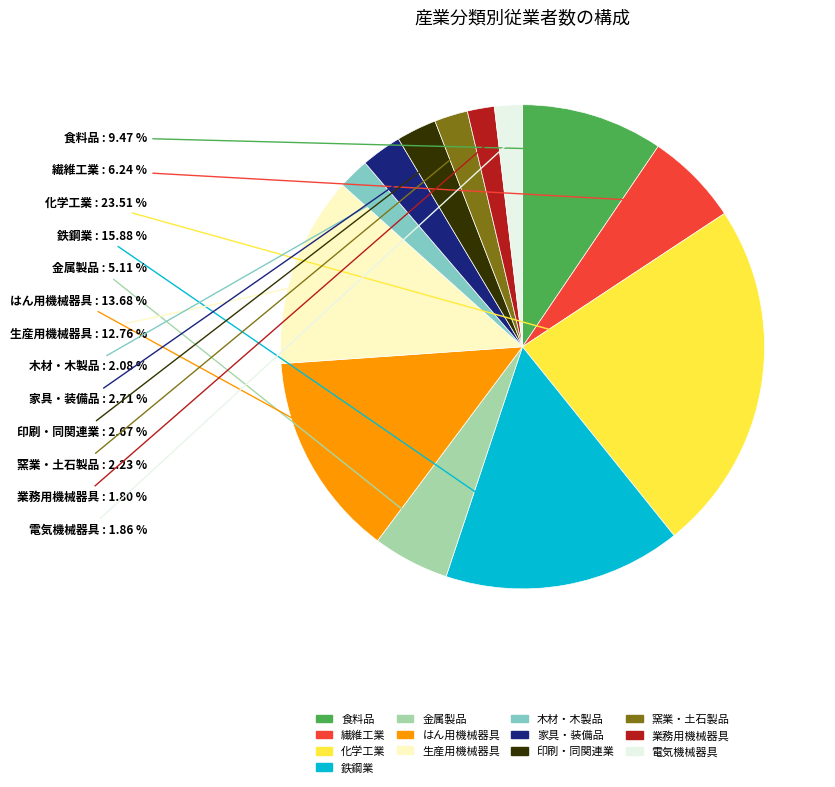

What is the largest slice in the pie chart?

化学工業